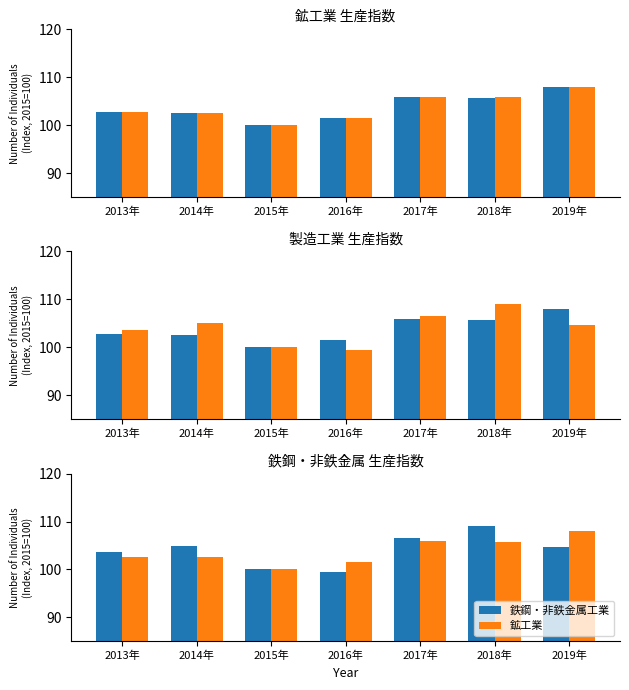

What is the maximum value shown in the chart?

109.0